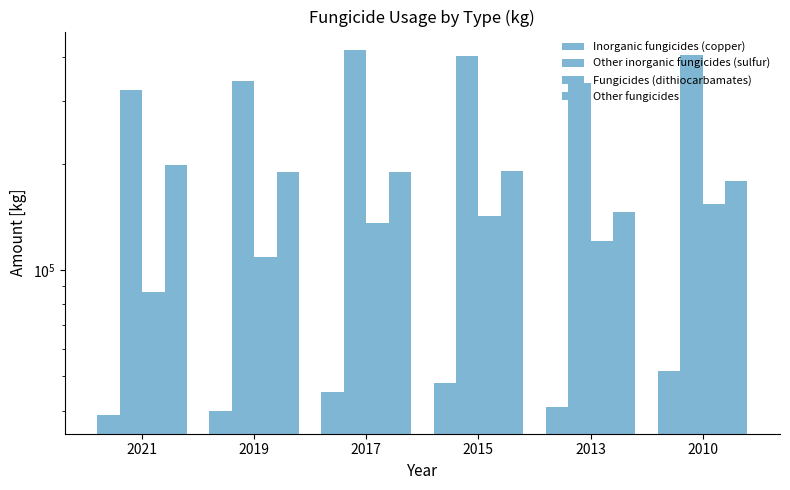

Which has a higher value, 2010 or 2013?

2010